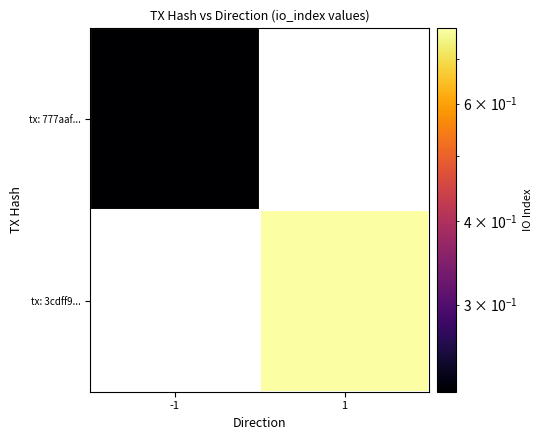

What is the minimum value for tx: 777aaf...?

0.2